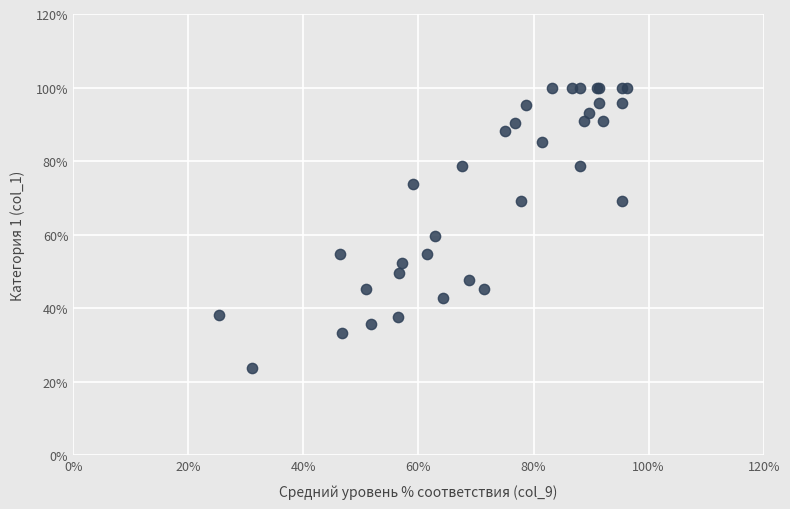

What Y value in the scatter plot is closest to 61?

59.5